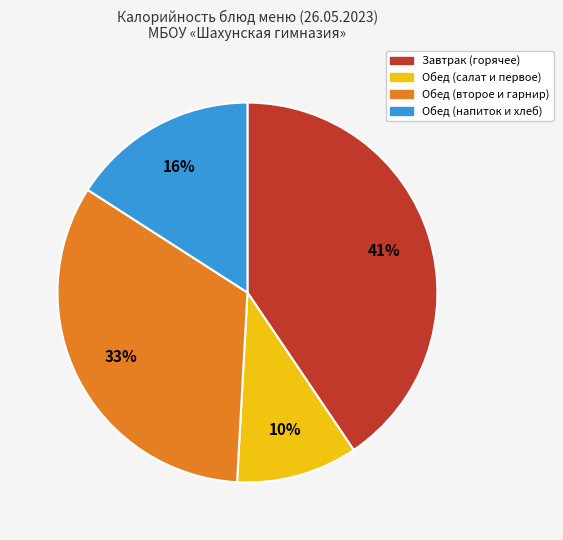

Is the sum of Завтрак (горячее) and Обед (салат и первое) greater than half?

Yes